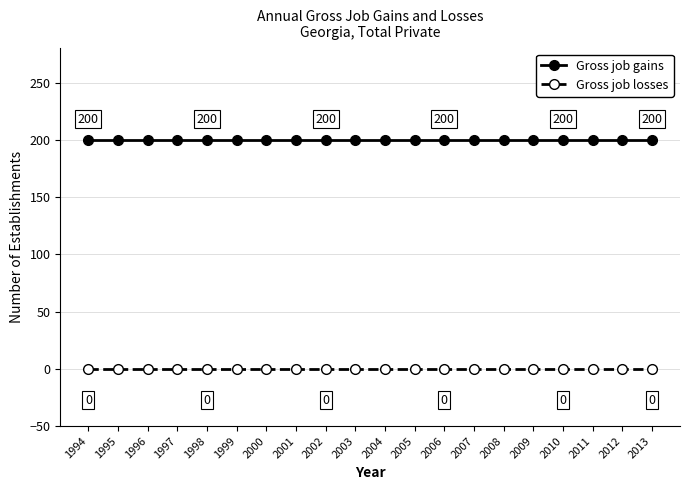

True or false: Gross job gains has a value of 329 at 2011.

False